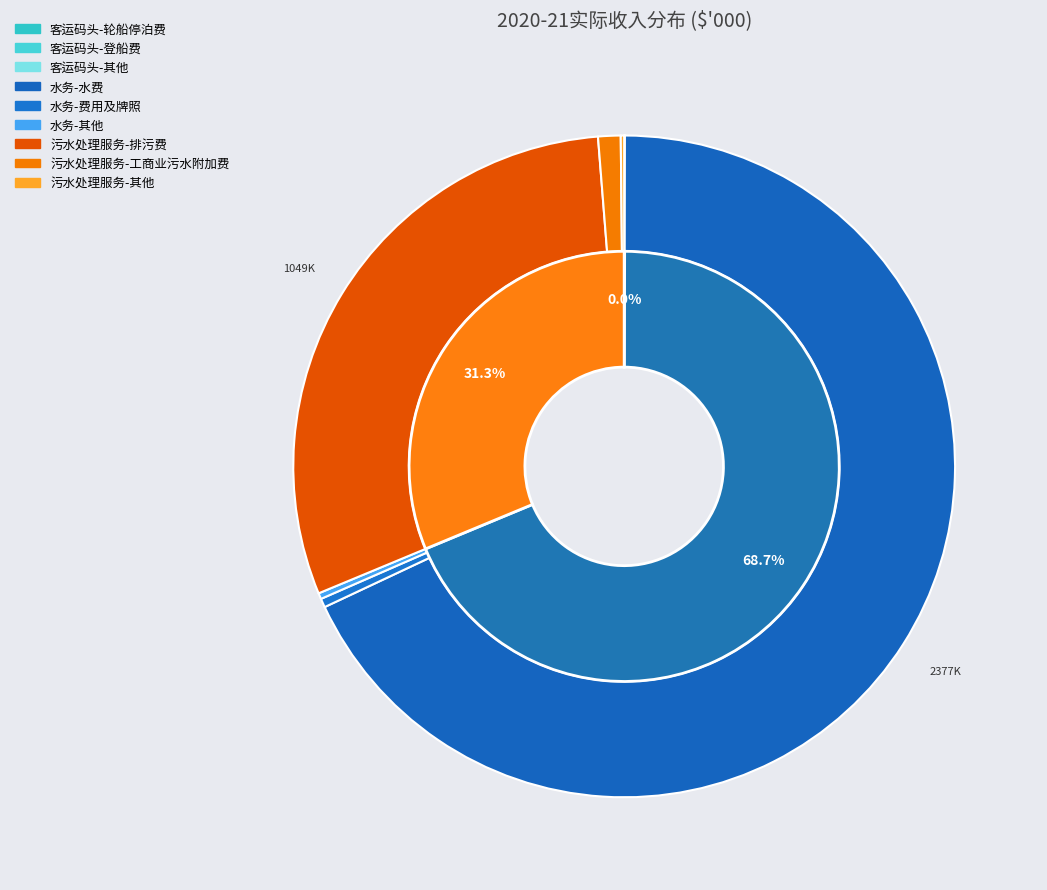

What is the change in value from 客运码头-轮船停泊费 to 客运码头-其他?

-288